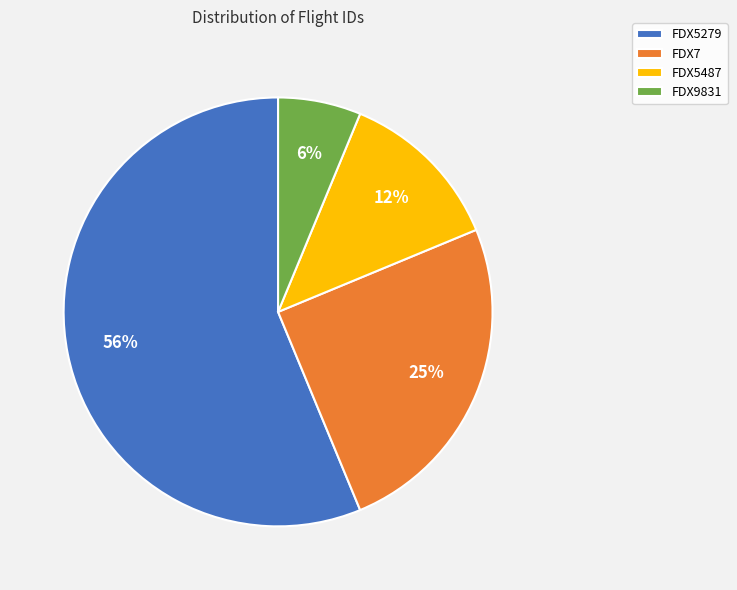

What percentage is the FDX9831 slice, to the nearest percent?

6%